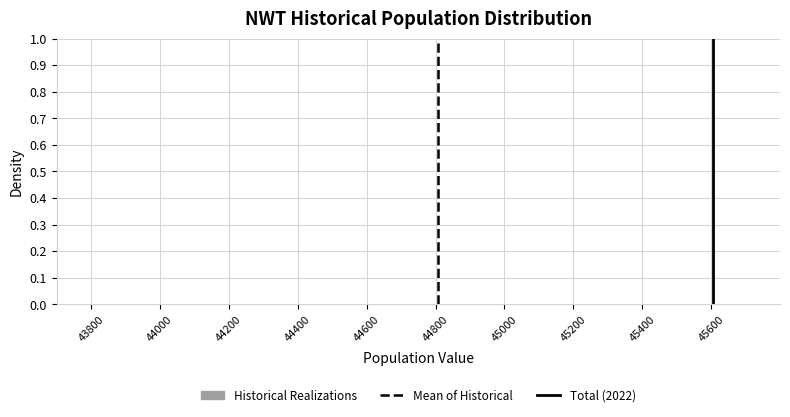

Reading left to right, transcribe this chart: for each bar, give the range it covers on the x-axis and its height. Neither the bar edges nor the heights are printed on the chart, so give them approximately, as read against the axes.

43805 to 43985: under 0.01
43985 to 44165: 0
44165 to 44345: under 0.01
44345 to 44525: 0
44525 to 44705: under 0.01
44705 to 44885: 0
44885 to 45065: under 0.01
45065 to 45245: under 0.01
45245 to 45425: under 0.01
45425 to 45605: under 0.01